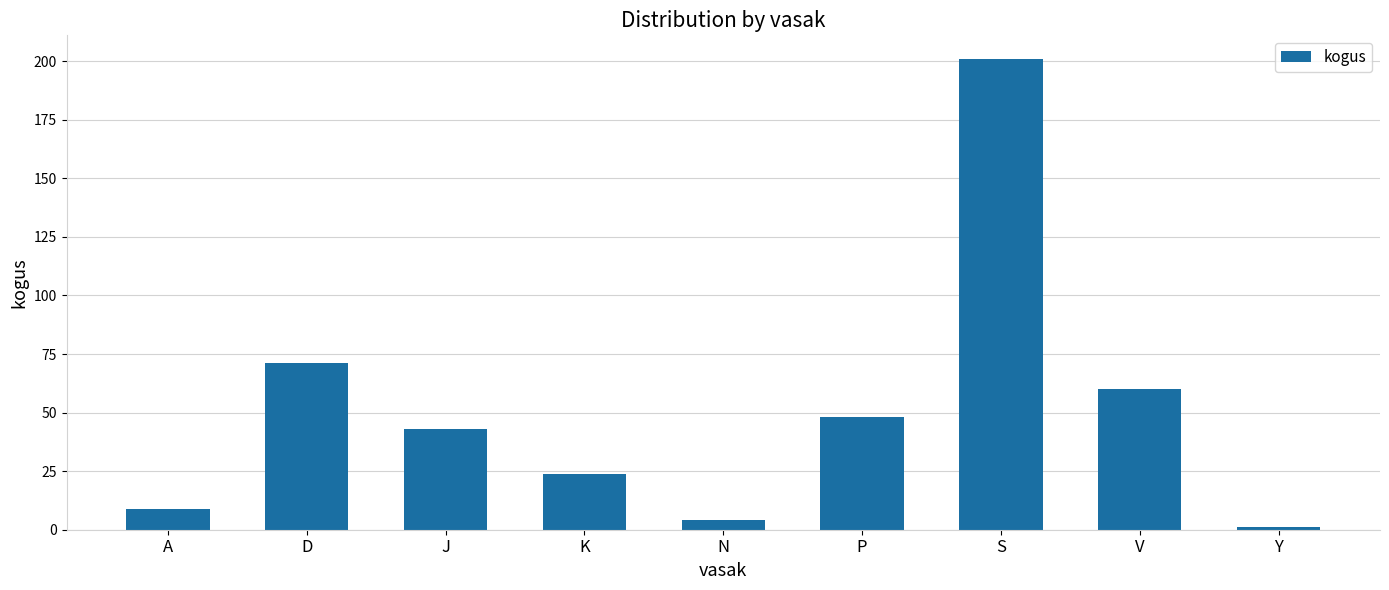

Is it true that the value at J is 15?

False